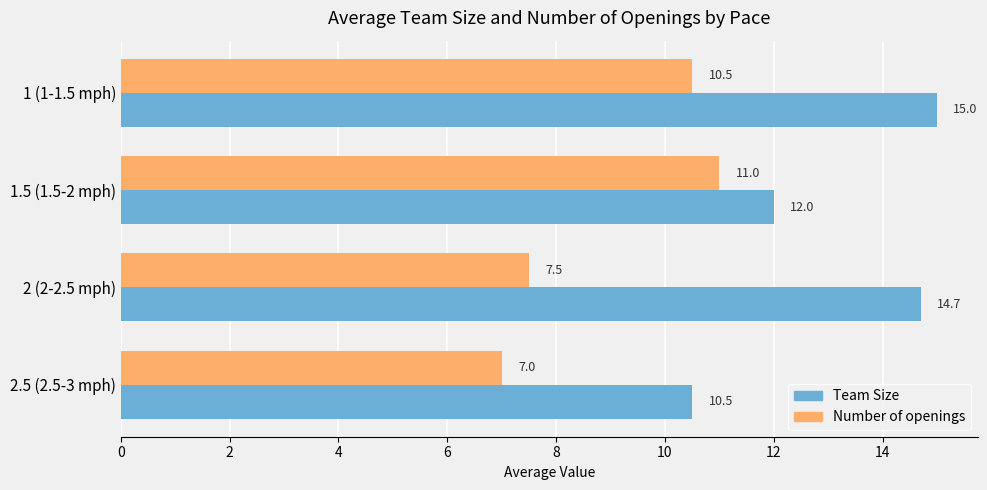

What is the difference between the Team Size values at 1 (1-1.5 mph) and 2 (2-2.5 mph)?

0.3